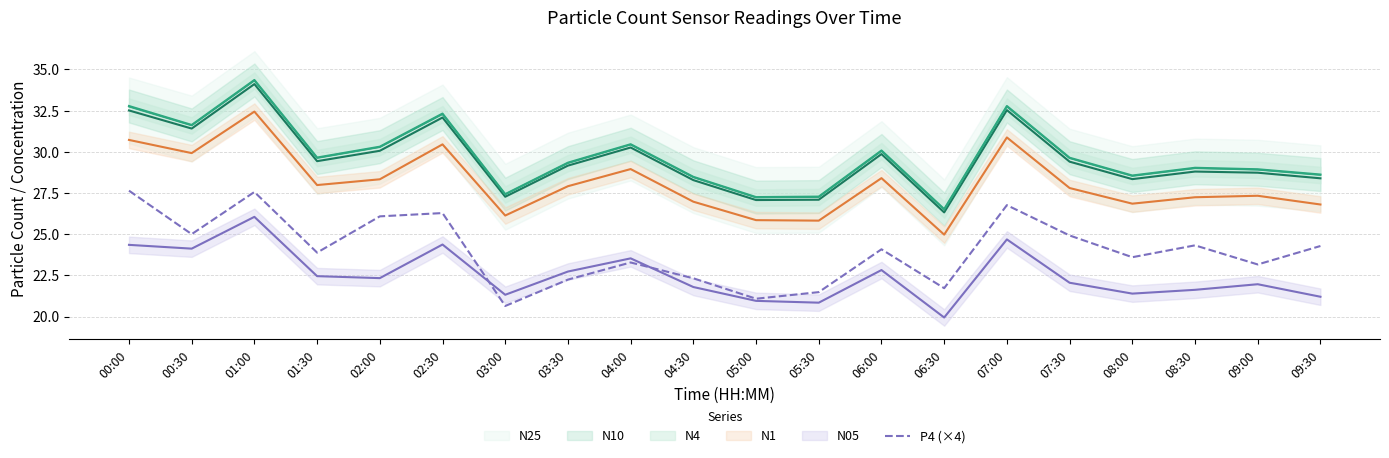

What is the label of the 16th point from the left?

07:30